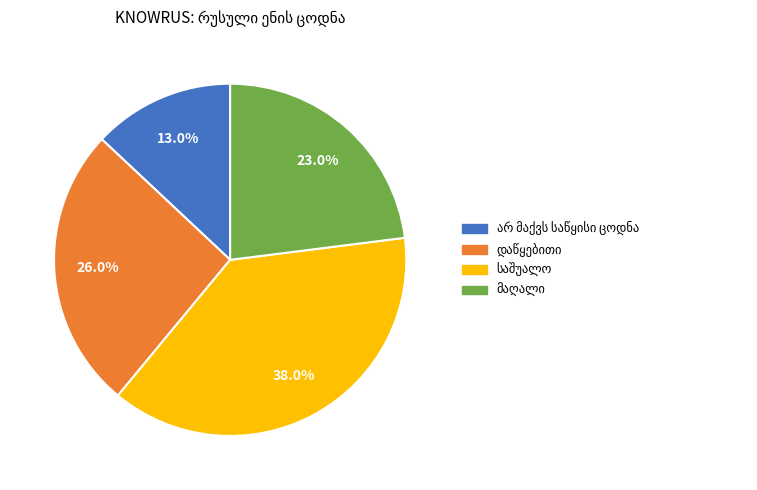

To the nearest percent, what is the difference between the largest and smallest slice percentages?

25%